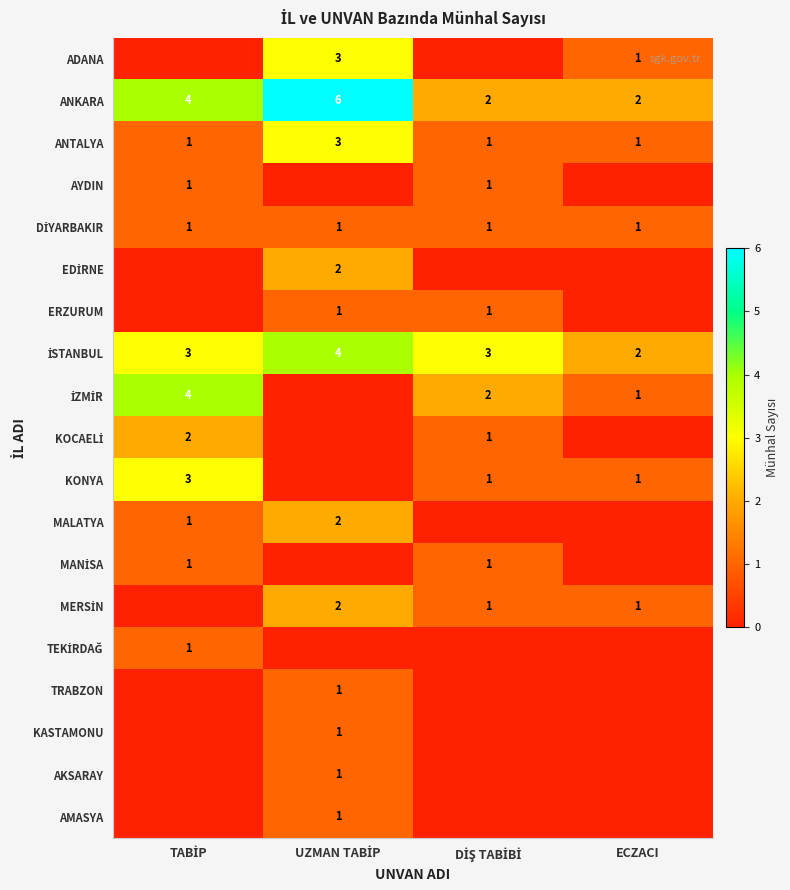

How many values in İZMİR are above zero?

3